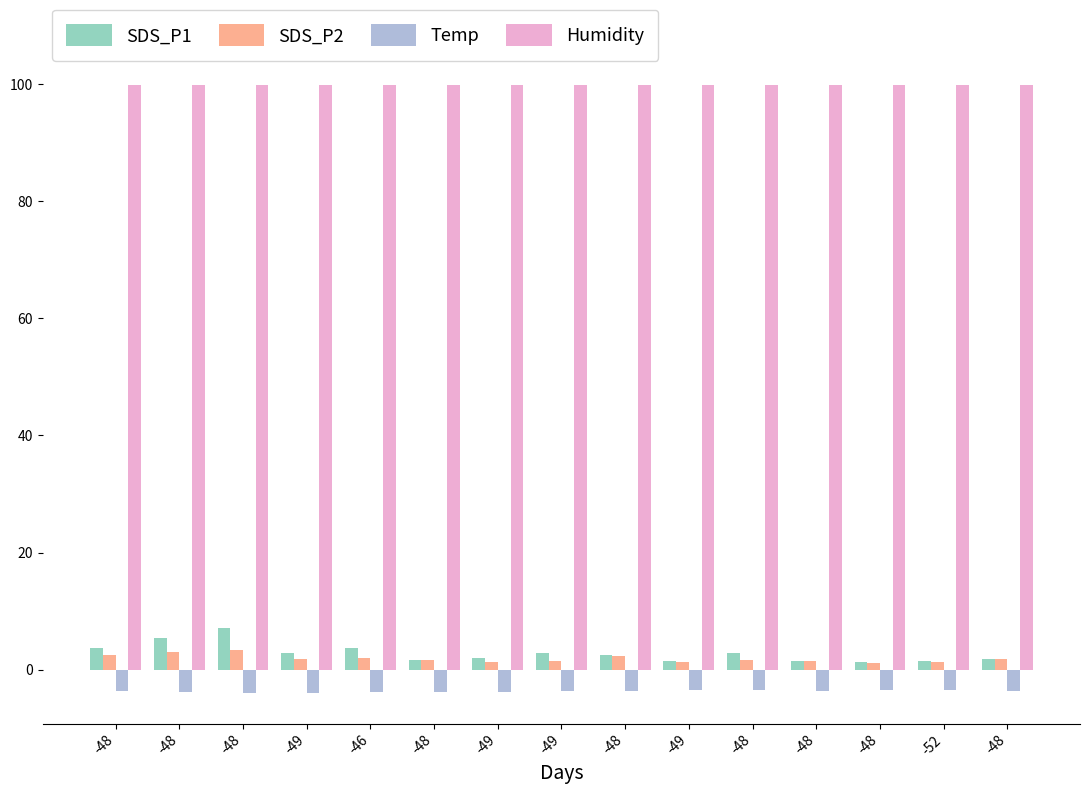

True or false: SDS_P2 has a value of 2.5 at -48.

True